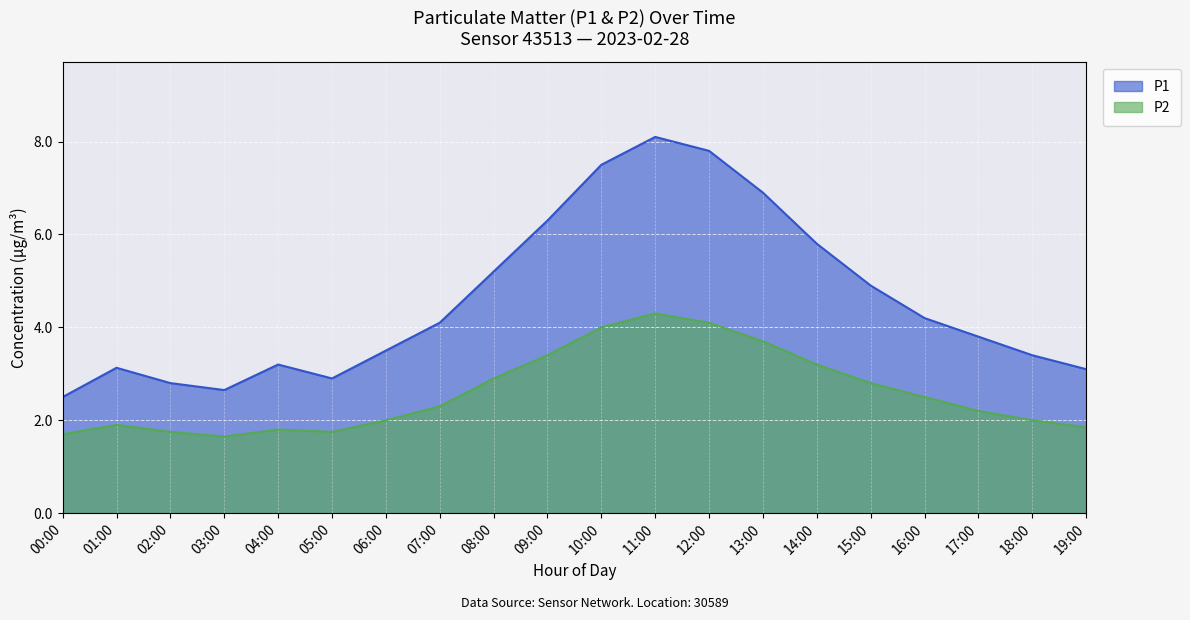

Does the chart display data point markers on the line(s)?

No